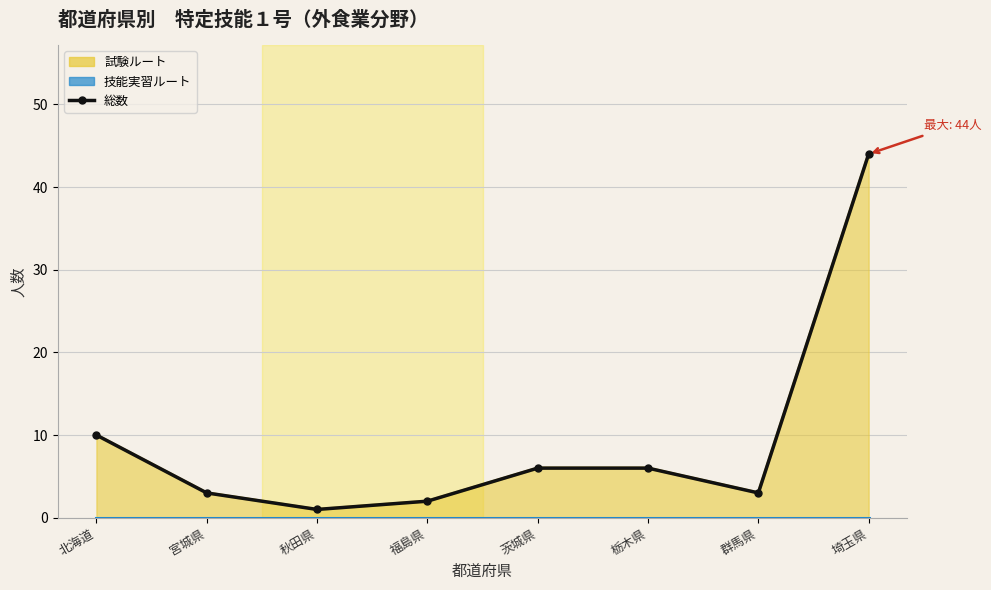

What is the label of the 8th point from the left?

埼玉県